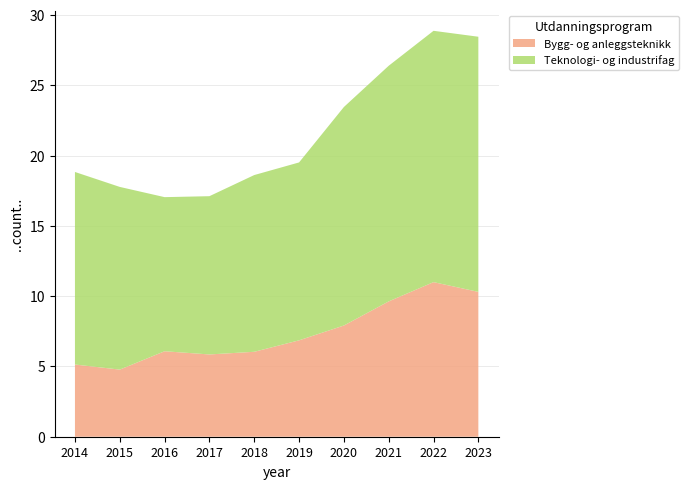

Reading left to right, what are all the values shown in this chart?

Bygg- og anleggsteknikk: 5.1	4.8	6.1	5.9	6.0	6.9	7.9	9.6	11.0	10.3
Teknologi- og industrifag: 13.7	13.0	11.0	11.3	12.6	12.7	15.5	16.8	17.9	18.1